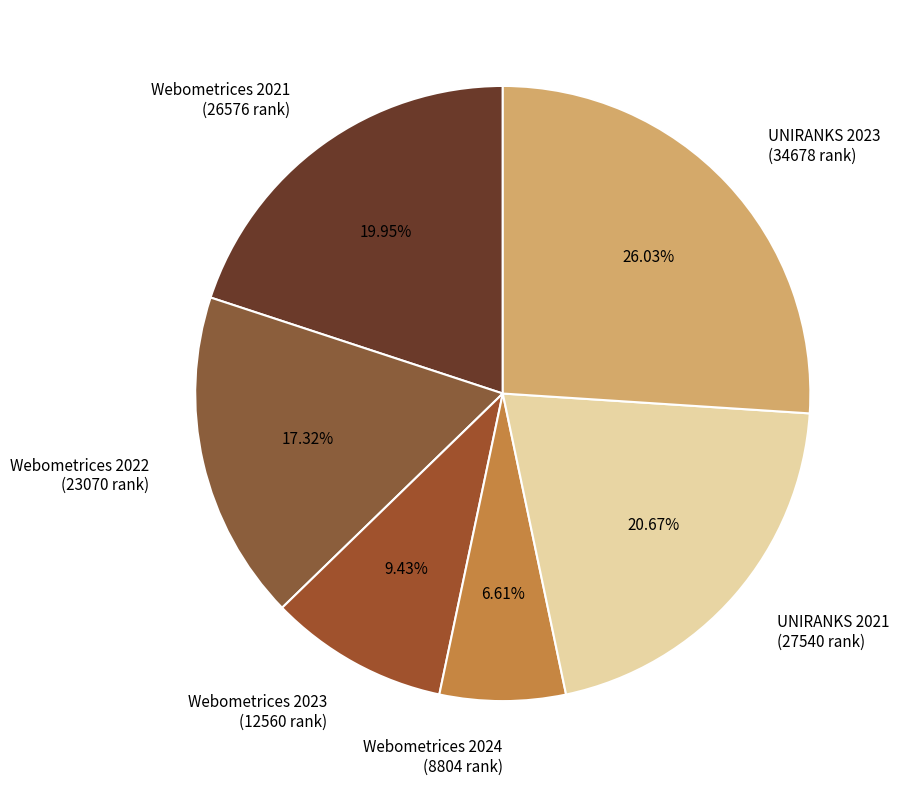

How many segments does this pie chart have?

6